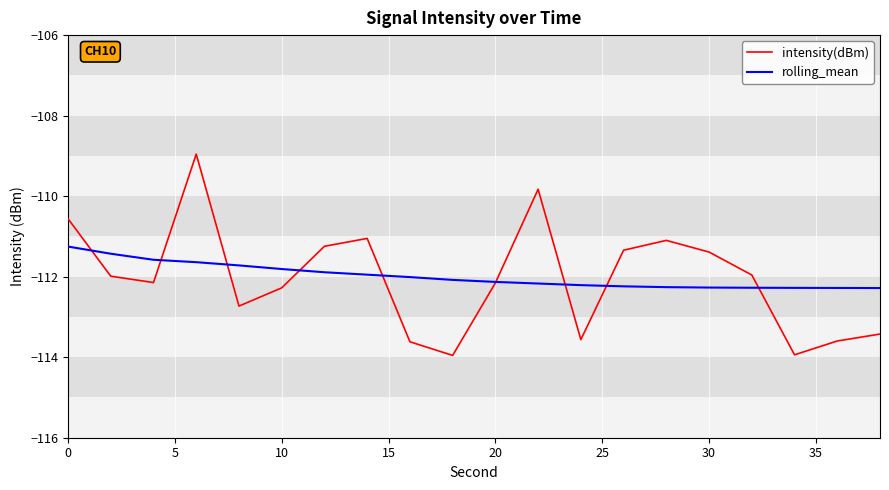

List the series in order of their peak value, lowest first.

rolling_mean, intensity(dBm)